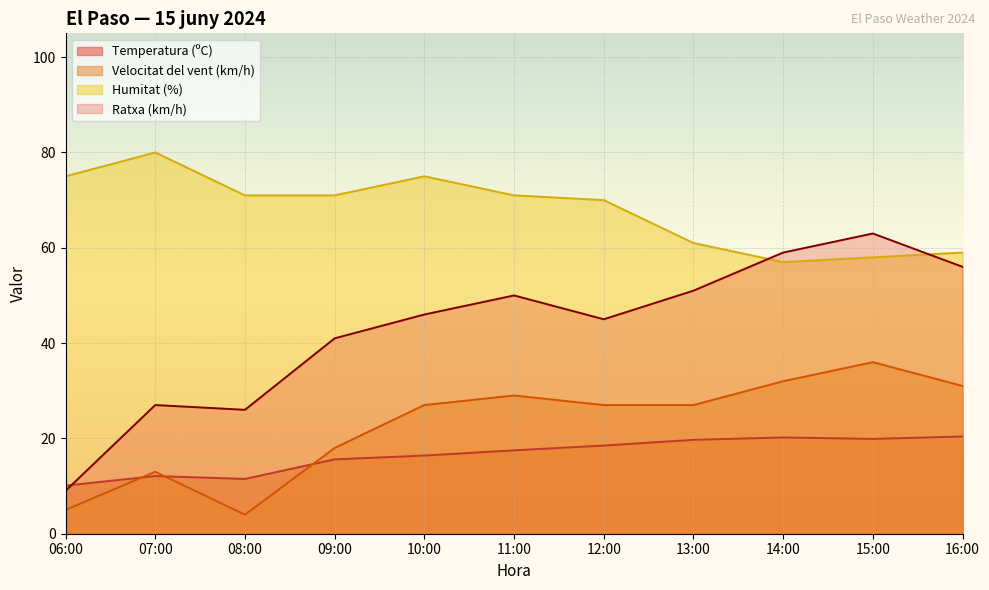

What position from the left is 13:00?

8